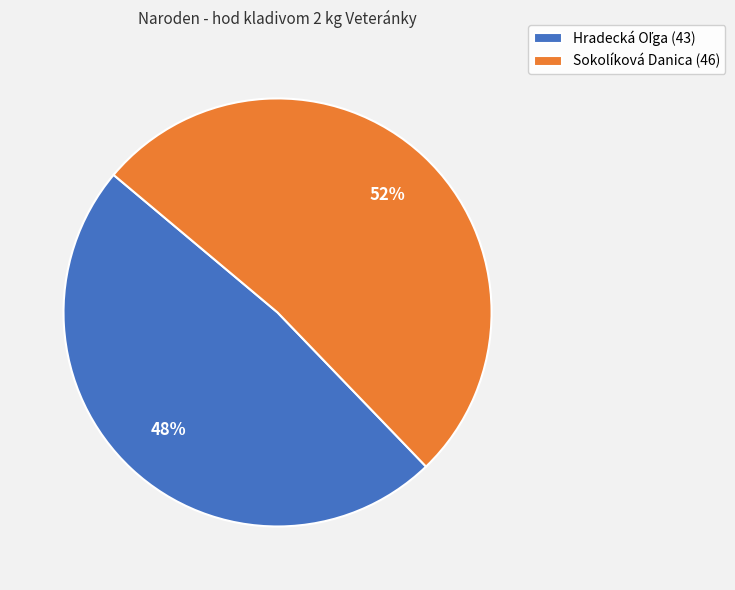

The Sokolíková Danica (46) slice represents 52% of the pie. True or false?

True